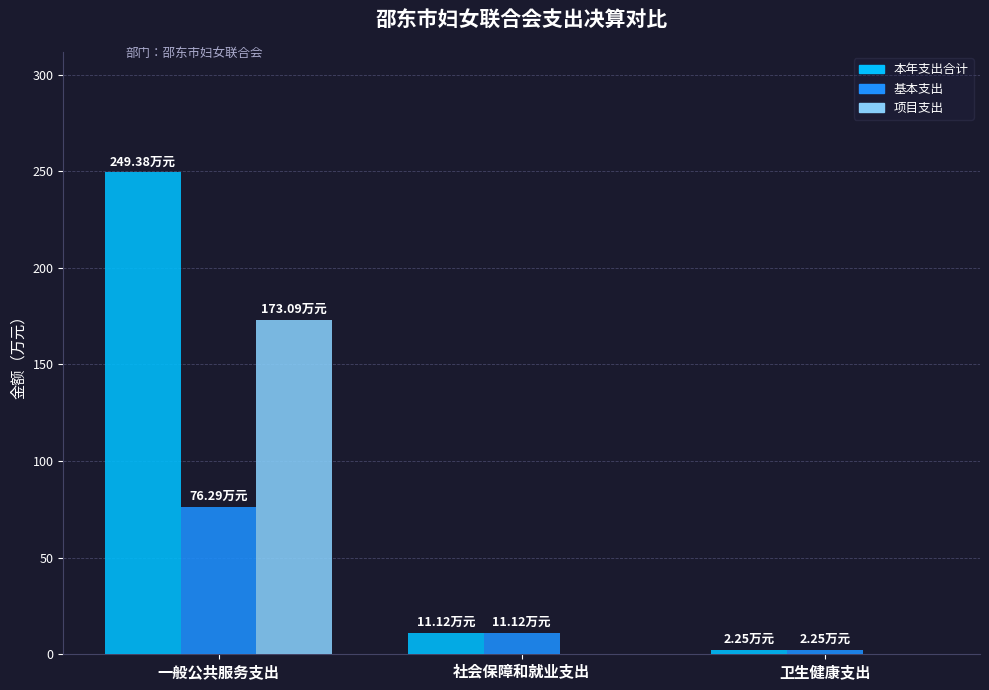

What is the total value across all series at 一般公共服务支出?

498.8